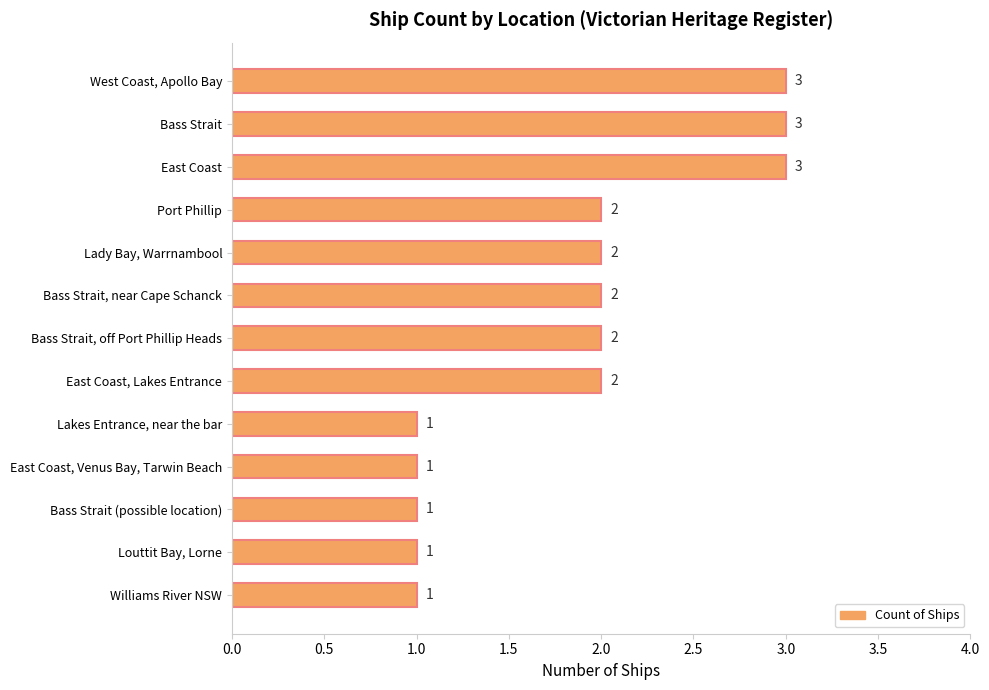

Reading top to bottom, extract all data points from this chart.

3	3	3	2	2	2	2	2	1	1	1	1	1